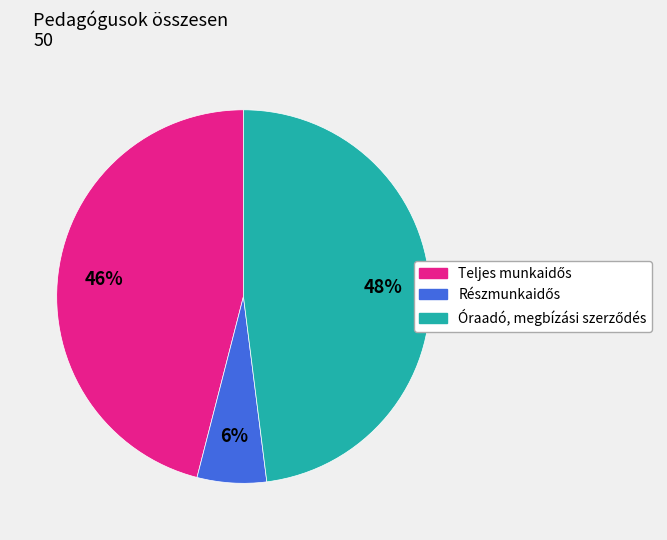

To the nearest percent, what is the average slice percentage?

33%